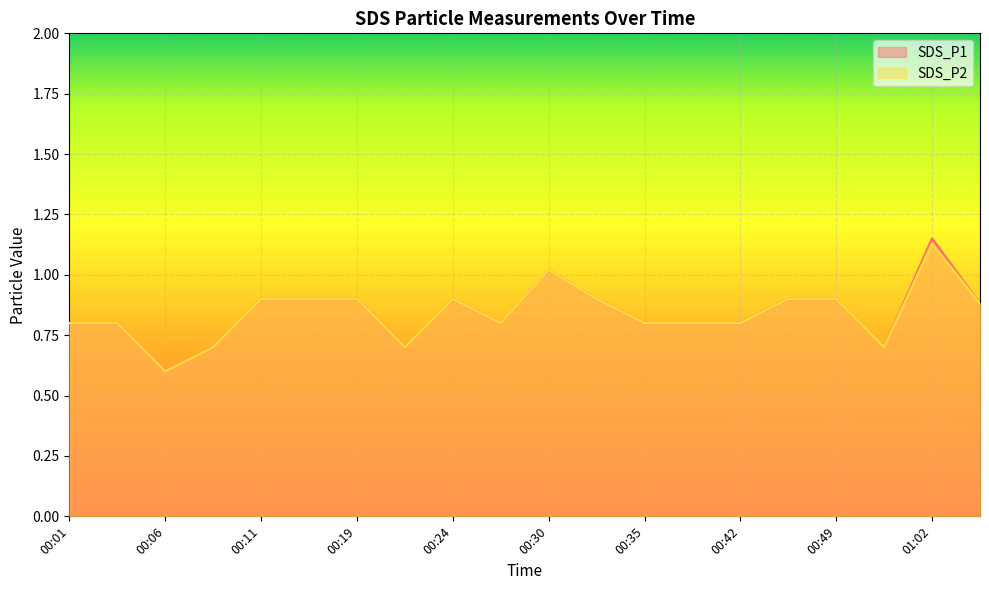

Which series has the largest total across all categories?

SDS_P1